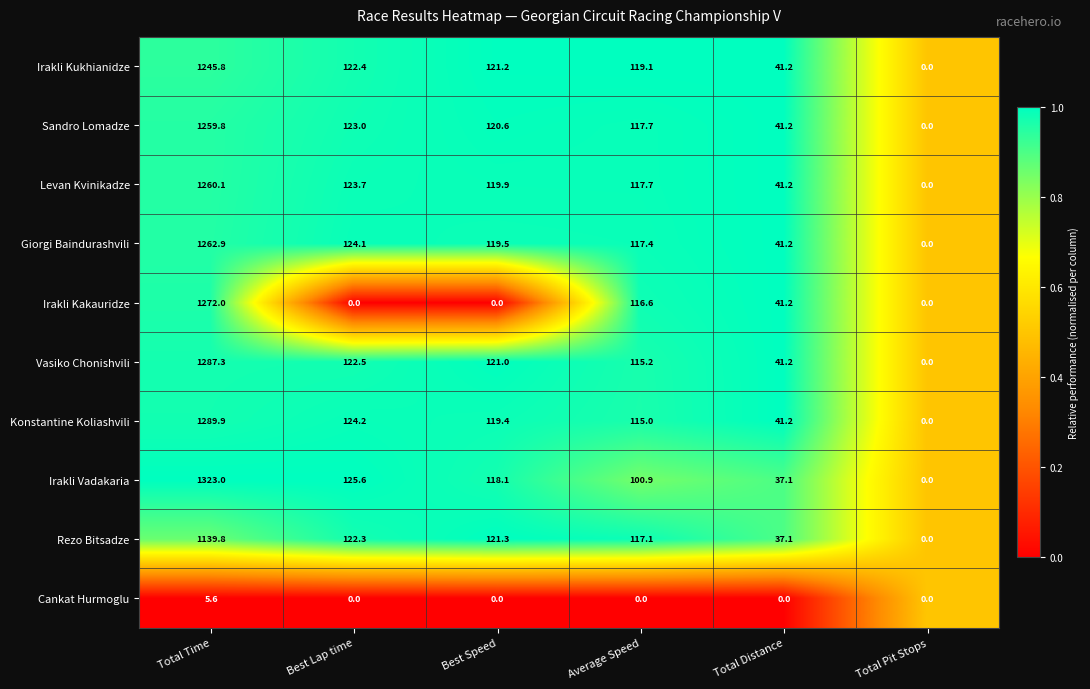

Which series has the largest total across all categories?

Irakli Vadakaria